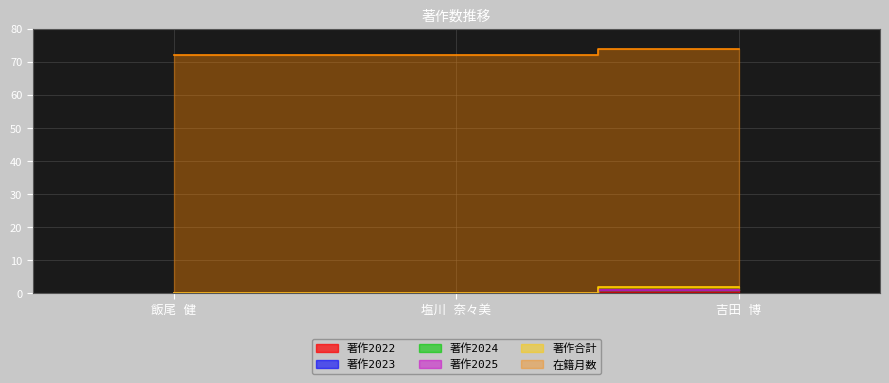

At which category is the sum across all series the highest?

吉田 博